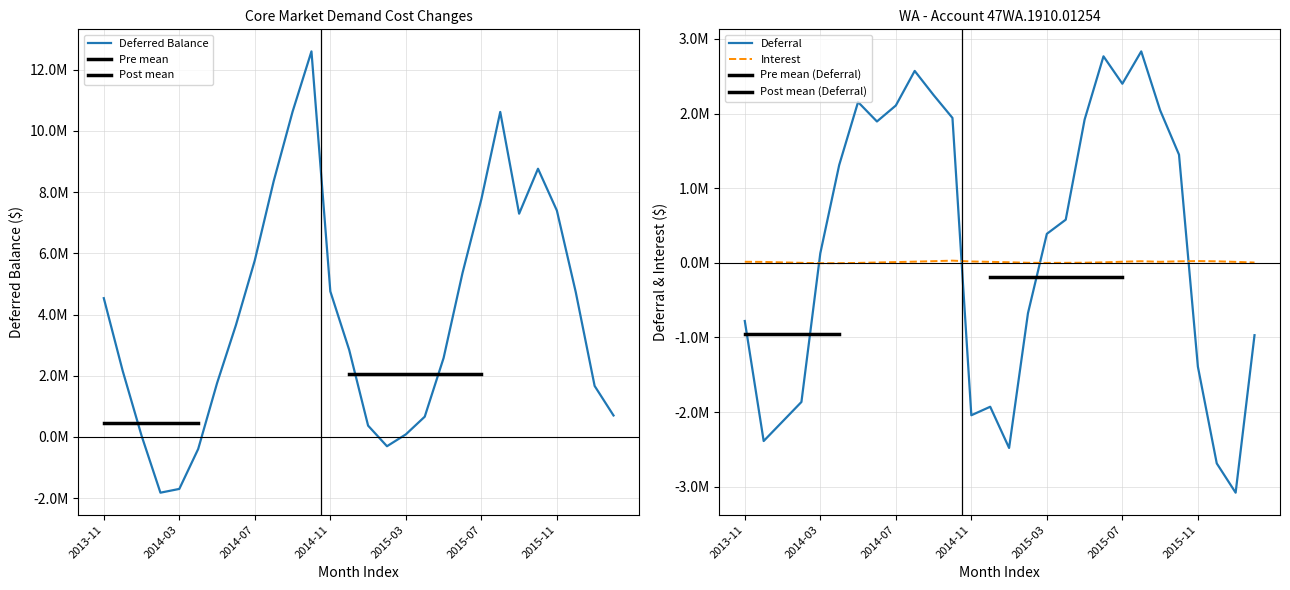

Count the number of categories in the chart.

28